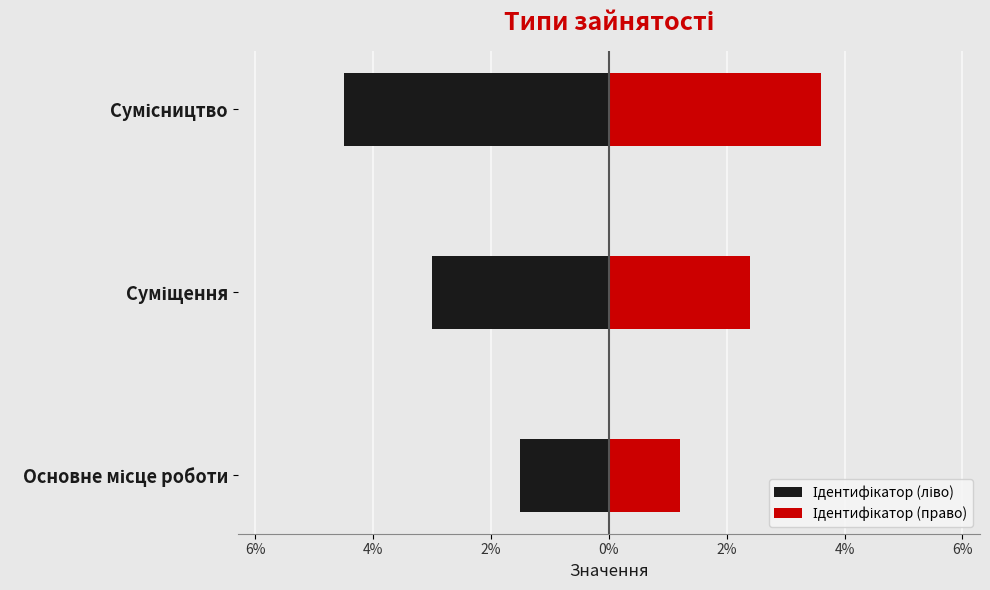

How many values in the Ідентифікатор (ліво) series exceed -3?

1